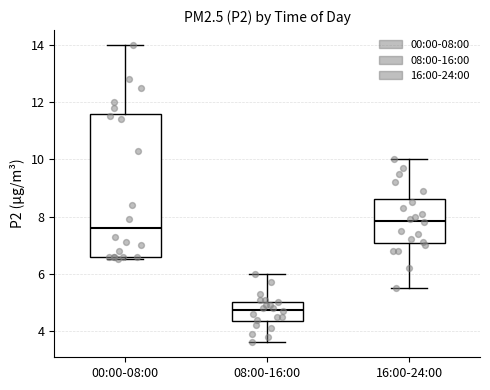

Reading left to right, transcribe this box plot: for each box, give where its median line is, the range the box spans, and where its two whiskers end, as read against the y-axis. The values are not printed on the chart, so give them approximately, as read against the axis.

00:00-08:00: median 7.6, box 6.6 to 11.6, whiskers 6.6 (just below the box's lower edge) to 14.0
08:00-16:00: median 4.8, box 4.4 to 5.0, whiskers 3.6 to 6.0
16:00-24:00: median 7.8, box 7.0 to 8.6, whiskers 5.6 to 10.0